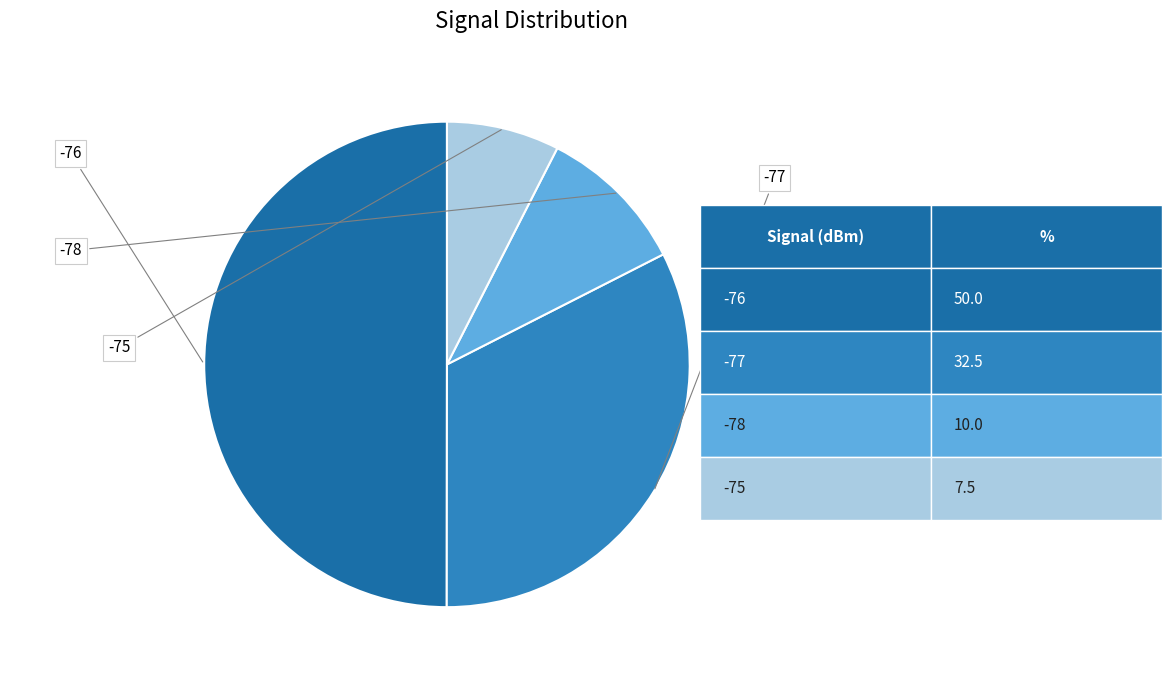

Is there any slice that represents more than half of the pie?

No